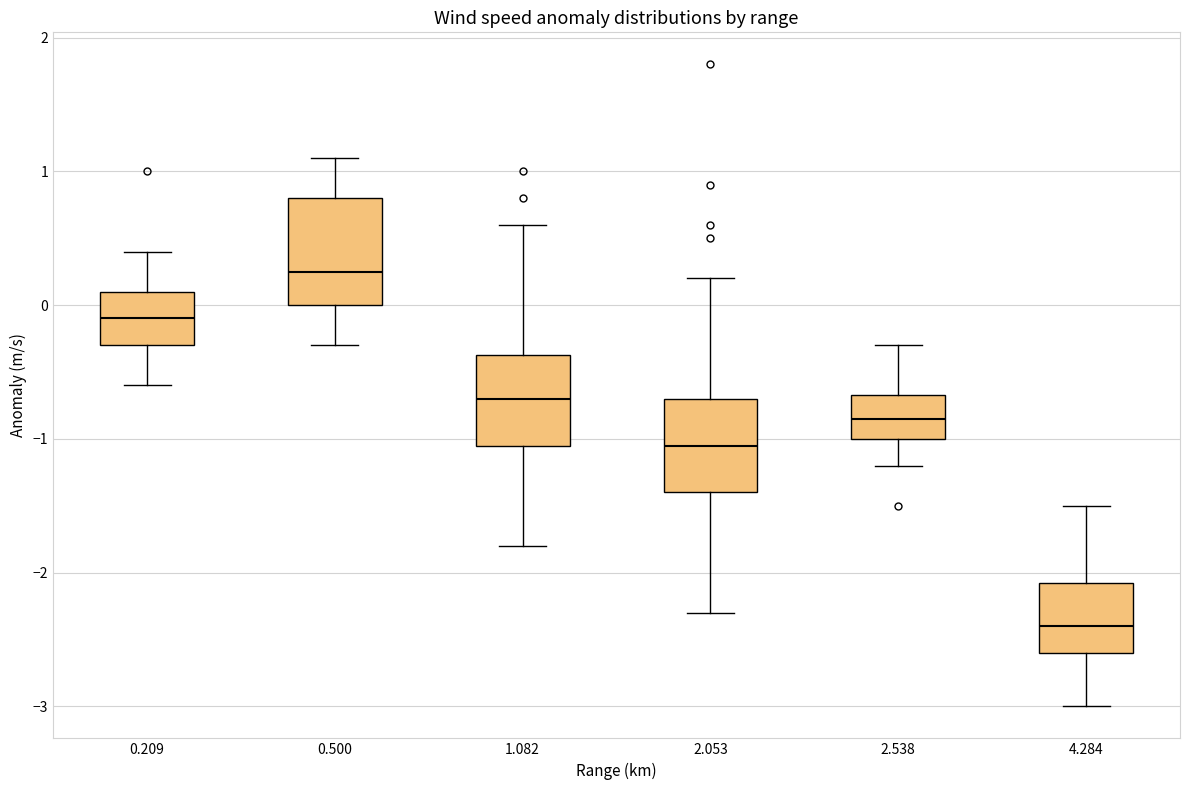

Comparing the boxes themselves (not the whiskers), which one is the tallest?

0.500